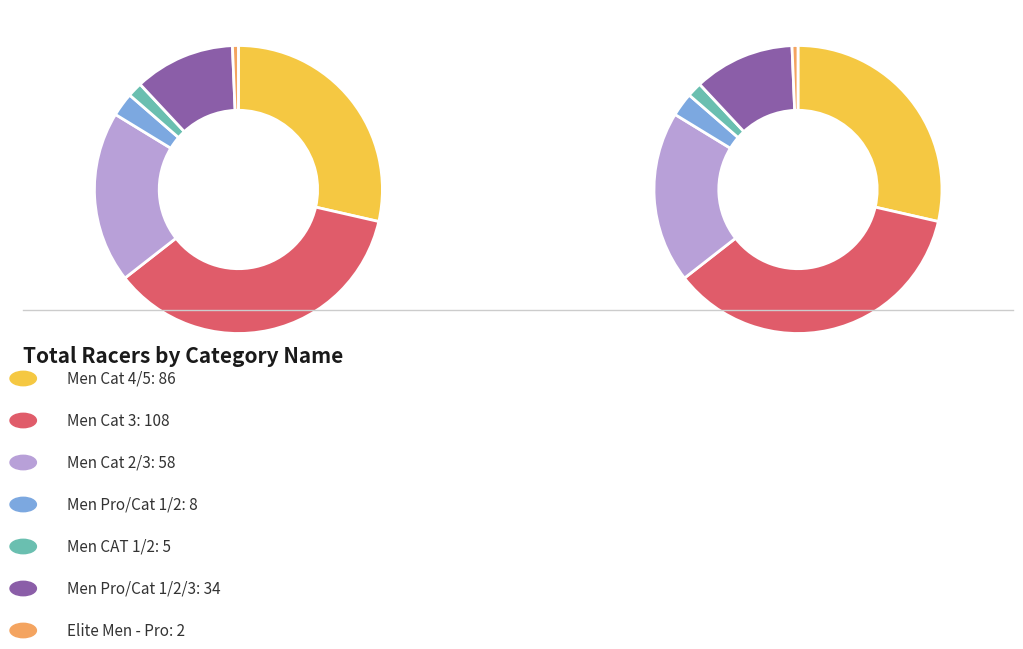

Is it true that Men Cat 4/5 is 29% of the pie?

True